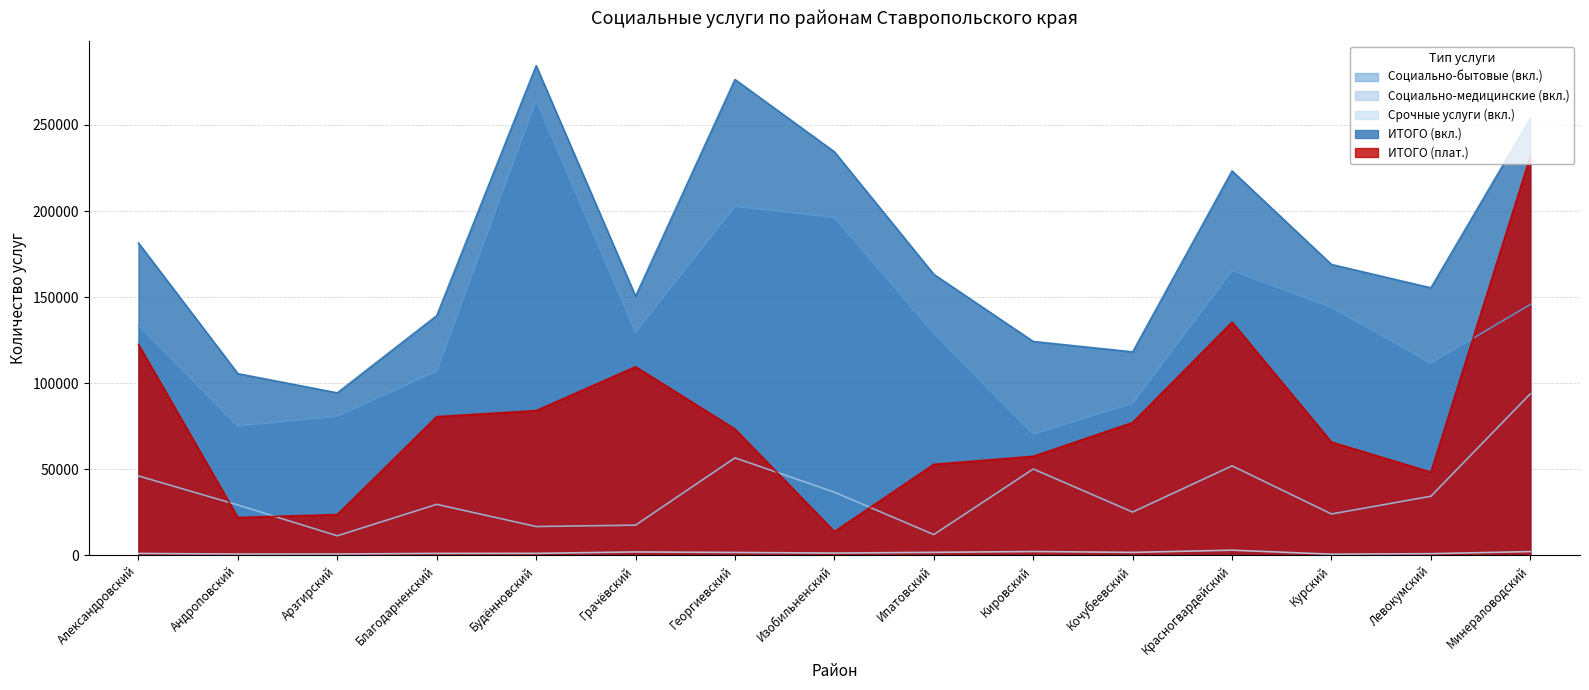

What is the smallest value displayed?

623